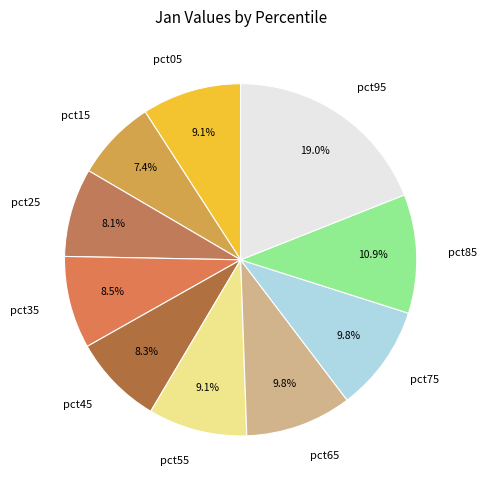

To the nearest percent, what percentage of the pie is pct25?

8%